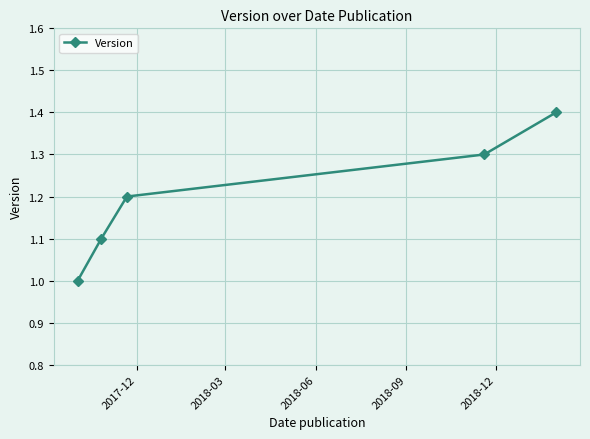

How many lines are shown in the chart?

1